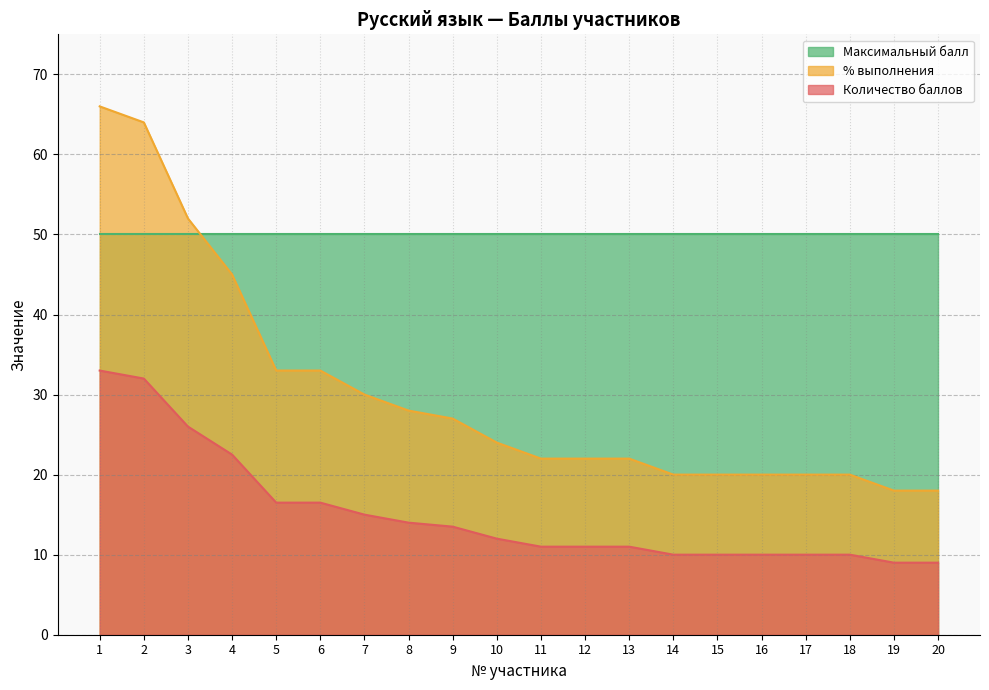

Where does the % выполнения series first go above 12?

1